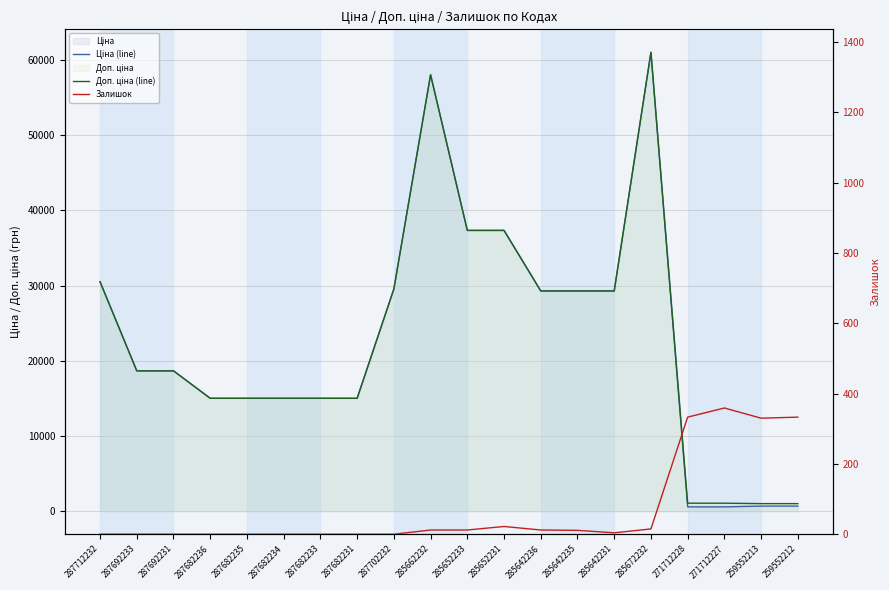

How many distinct data groups are displayed?

3